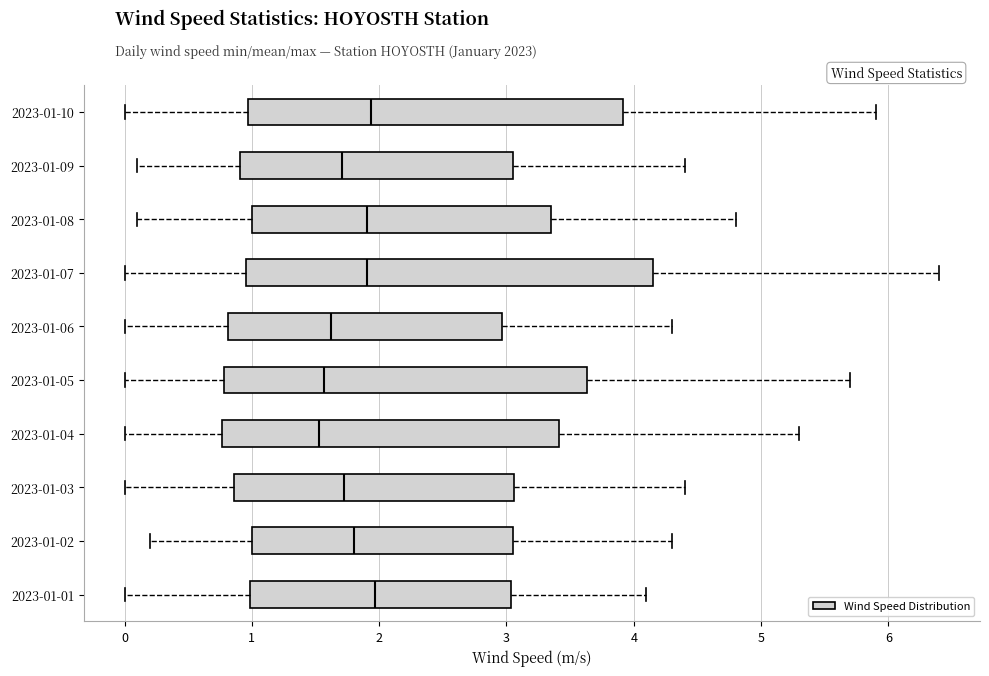

Reading bottom to top, read every box against the x-axis: the position of its median line, the range the box covers, and the ends of its whiskers. The values are not printed on the chart, so give them approximately, as read against the axis.

2023-01-01: median 2.0, box 1.0 to 3.0, whiskers 0.0 to 4.1
2023-01-02: median 1.8, box 1.0 to 3.1, whiskers 0.2 to 4.3
2023-01-03: median 1.7, box 0.9 to 3.1, whiskers 0.0 to 4.4
2023-01-04: median 1.5, box 0.8 to 3.4, whiskers 0.0 to 5.3
2023-01-05: median 1.6, box 0.8 to 3.6, whiskers 0.0 to 5.7
2023-01-06: median 1.6, box 0.8 to 3.0, whiskers 0.0 to 4.3
2023-01-07: median 1.9, box 1.0 to 4.2, whiskers 0.0 to 6.4
2023-01-08: median 1.9, box 1.0 to 3.4, whiskers 0.1 to 4.8
2023-01-09: median 1.7, box 0.9 to 3.1, whiskers 0.1 to 4.4
2023-01-10: median 1.9, box 1.0 to 3.9, whiskers 0.0 to 5.9